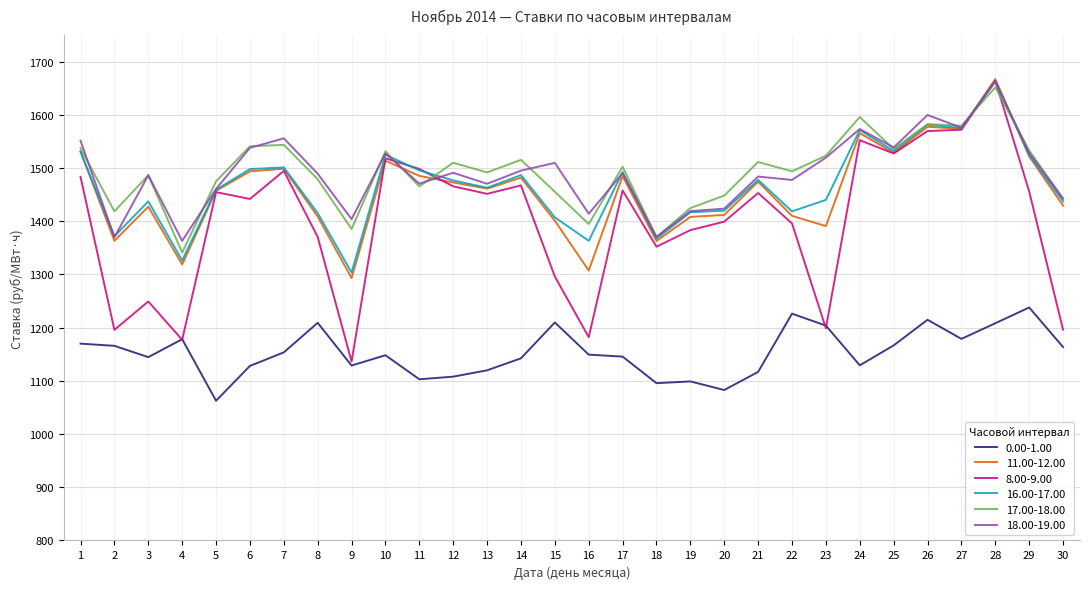

How many values in the 8.00-9.00 series are below 1453?

15